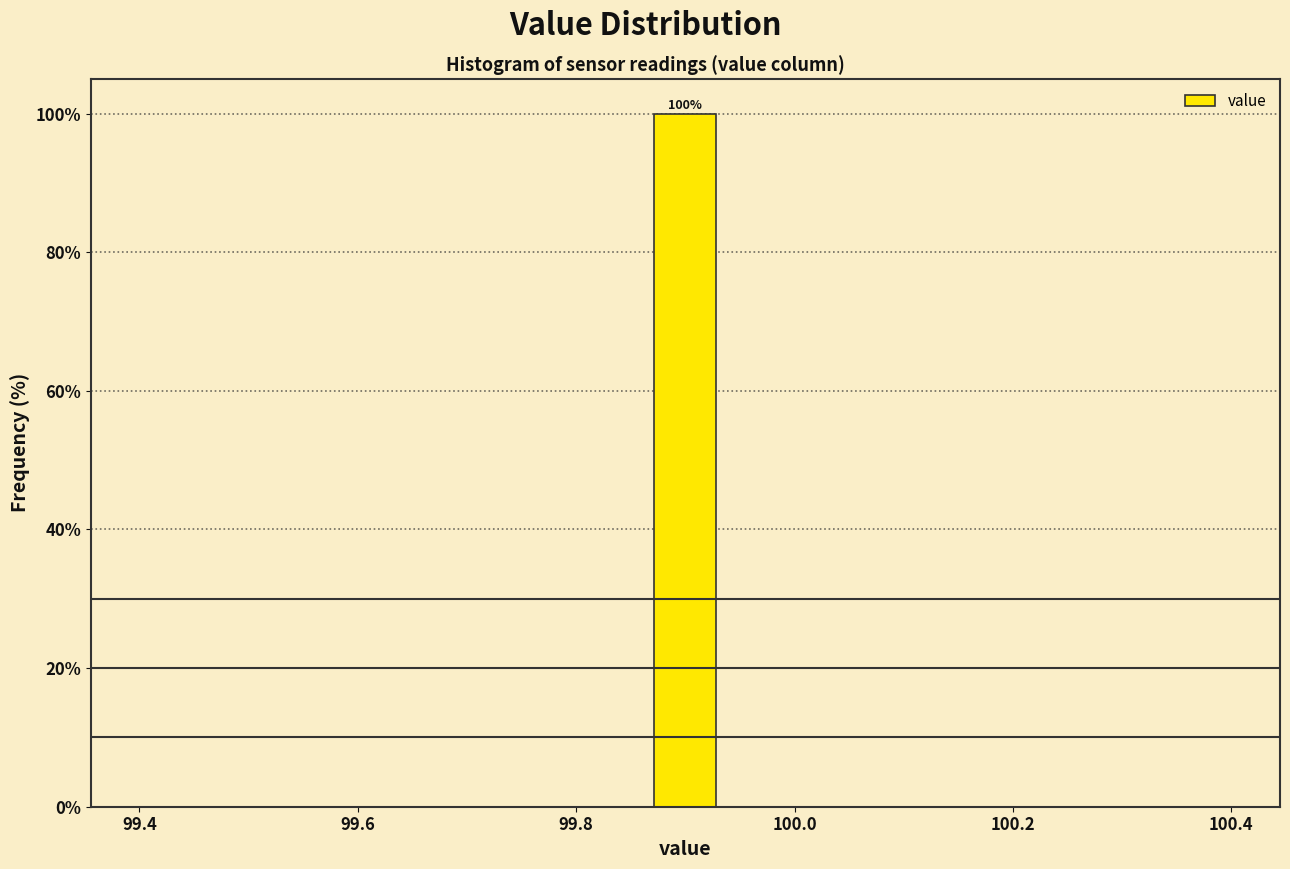

Around what value on the x-axis is the tallest bar? Give the approximate position of its centre, as read against the axis.

99.90